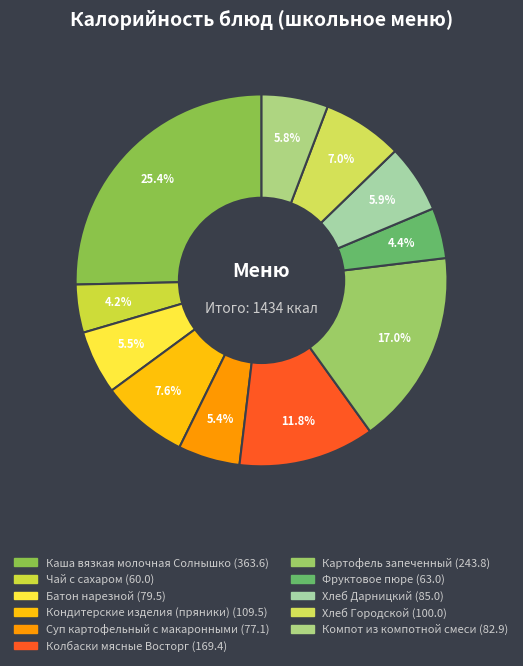

Which slice is the smallest?

Чай с сахаром